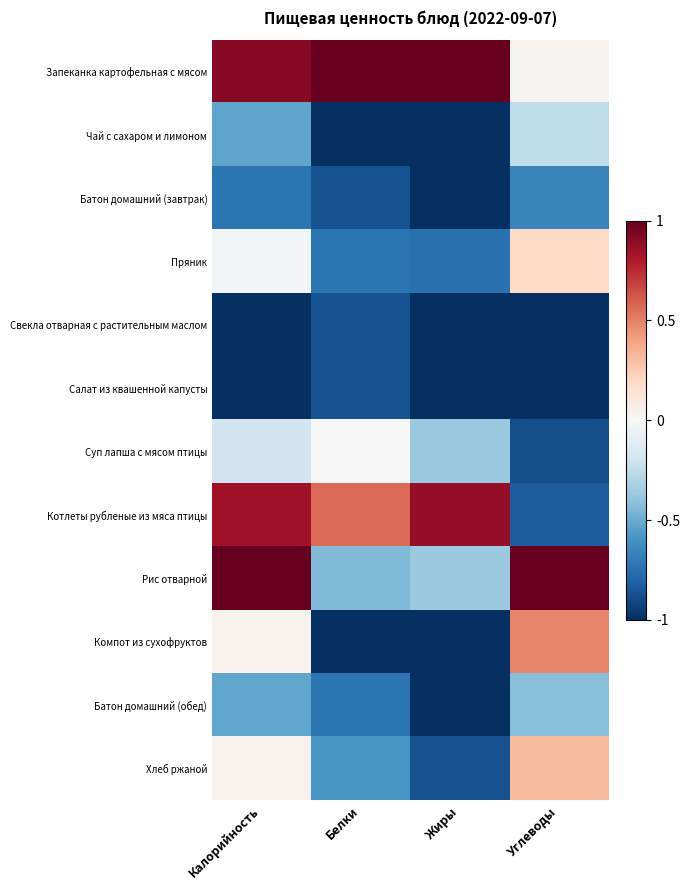

Reading right to left, transcribe all the data shown in this chart.

Запеканка картофельная с мясом: Углеводы=0.0	Жиры=1.0	Белки=1.0	Калорийность=0.9
Чай с сахаром и лимоном: Углеводы=-0.3	Жиры=-1.0	Белки=-1.0	Калорийность=-0.5
Батон домашний (завтрак): Углеводы=-0.7	Жиры=-1.0	Белки=-0.9	Калорийность=-0.7
Пряник: Углеводы=0.2	Жиры=-0.8	Белки=-0.7	Калорийность=-0.0
Свекла отварная с растительным маслом: Углеводы=-1.0	Жиры=-1.0	Белки=-0.9	Калорийность=-1.0
Салат из квашенной капусты: Углеводы=-1.0	Жиры=-1.0	Белки=-0.9	Калорийность=-1.0
Суп лапша с мясом птицы: Углеводы=-0.9	Жиры=-0.4	Белки=-0.0	Калорийность=-0.2
Котлеты рубленые из мяса птицы: Углеводы=-0.8	Жиры=0.9	Белки=0.6	Калорийность=0.8
Рис отварной: Углеводы=1.0	Жиры=-0.4	Белки=-0.4	Калорийность=1.0
Компот из сухофруктов: Углеводы=0.5	Жиры=-1.0	Белки=-1.0	Калорийность=0.0
Батон домашний (обед): Углеводы=-0.4	Жиры=-1.0	Белки=-0.7	Калорийность=-0.5
Хлеб ржаной: Углеводы=0.3	Жиры=-0.9	Белки=-0.6	Калорийность=0.0